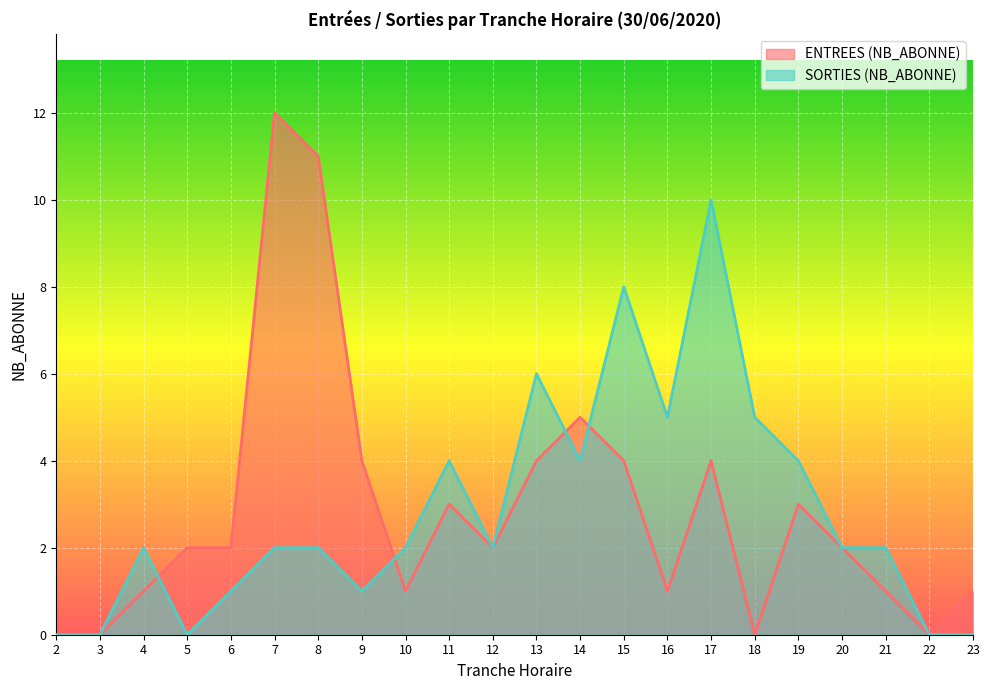

Is it true that ENTREES (NB_ABONNE) equals 1 at 15?

False